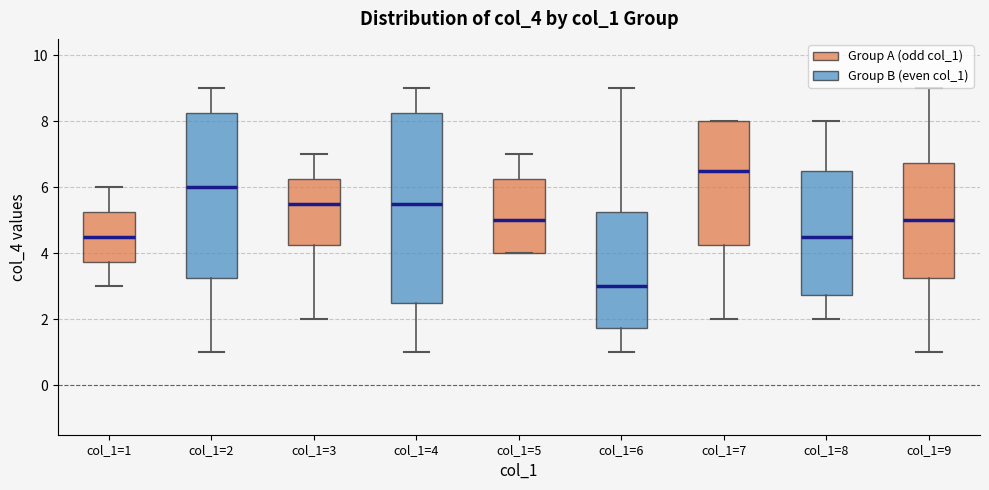

Reading left to right, read every box against the y-axis: the position of its median line, the range the box covers, and the ends of its whiskers. The values are not printed on the chart, so give them approximately, as read against the axis.

col_1=1: median 4.6, box 3.8 to 5.2, whiskers 3.0 to 6.0
col_1=2: median 6.0, box 3.2 to 8.2, whiskers 1.0 to 9.0
col_1=3: median 5.6, box 4.2 to 6.2, whiskers 2.0 to 7.0
col_1=4: median 5.6, box 2.6 to 8.2, whiskers 1.0 to 9.0
col_1=5: median 5.0, box 4.0 to 6.2, whiskers 4.0 to 7.0
col_1=6: median 3.0, box 1.8 to 5.2, whiskers 1.0 to 9.0
col_1=7: median 6.6, box 4.2 to 8.0, whiskers 2.0 to 8.0
col_1=8: median 4.6, box 2.8 to 6.6, whiskers 2.0 to 8.0
col_1=9: median 5.0, box 3.2 to 6.8, whiskers 1.0 to 9.0